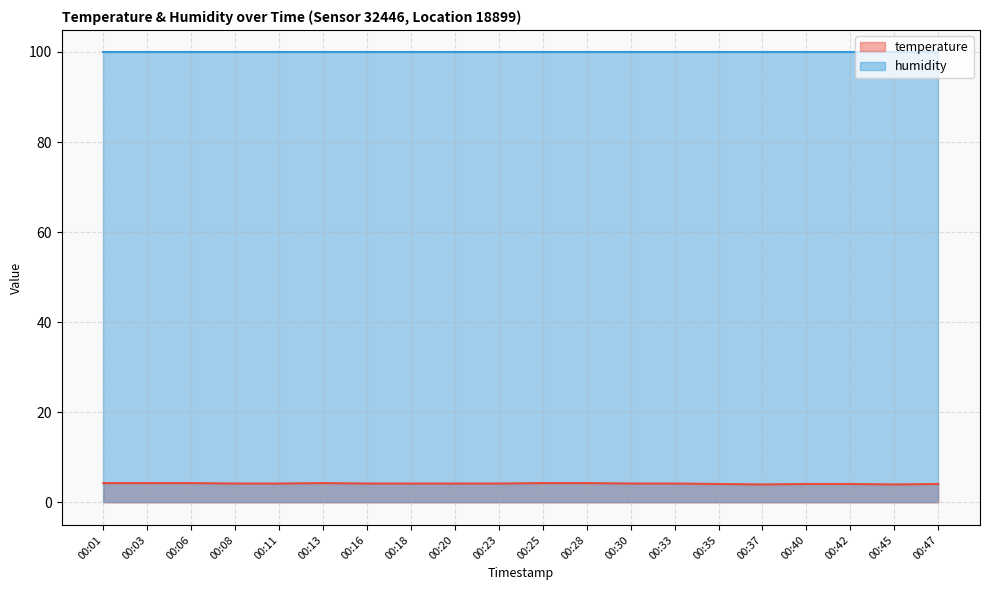

At which category does the chart reach its peak across all series?

00:01